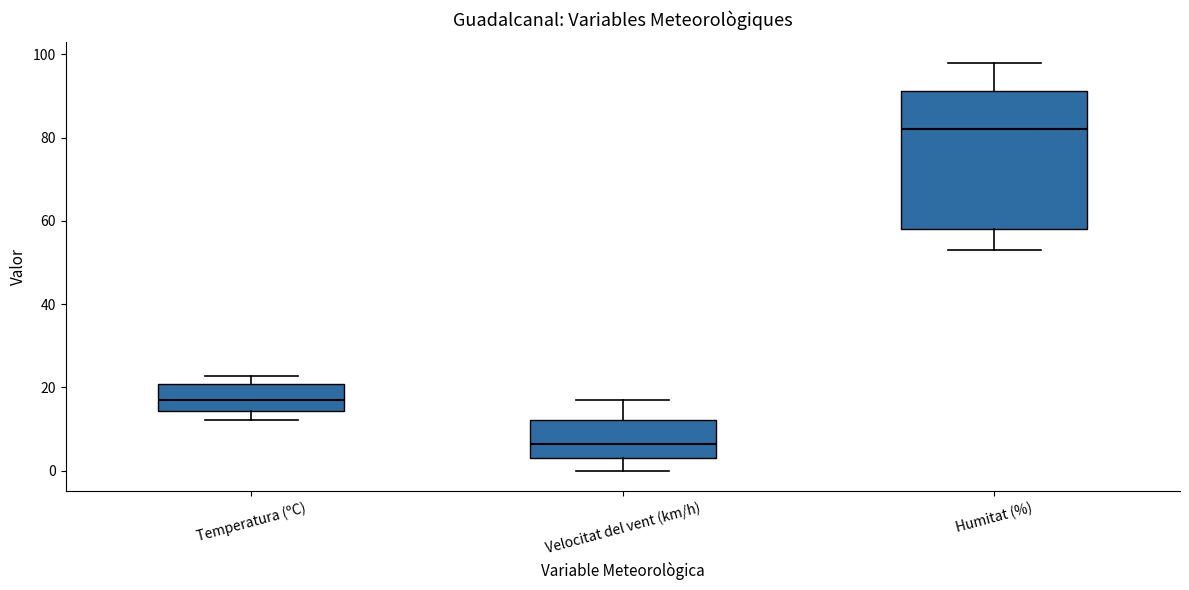

Reading left to right, read every box against the y-axis: the position of its median line, the range the box covers, and the ends of its whiskers. The values are not printed on the chart, so give them approximately, as read against the axis.

Temperatura (ºC): median 16, box 14 to 20, whiskers 12 to 22
Velocitat del vent (km/h): median 6, box 4 to 12, whiskers 0 to 18
Humitat (%): median 82, box 58 to 92, whiskers 54 to 98